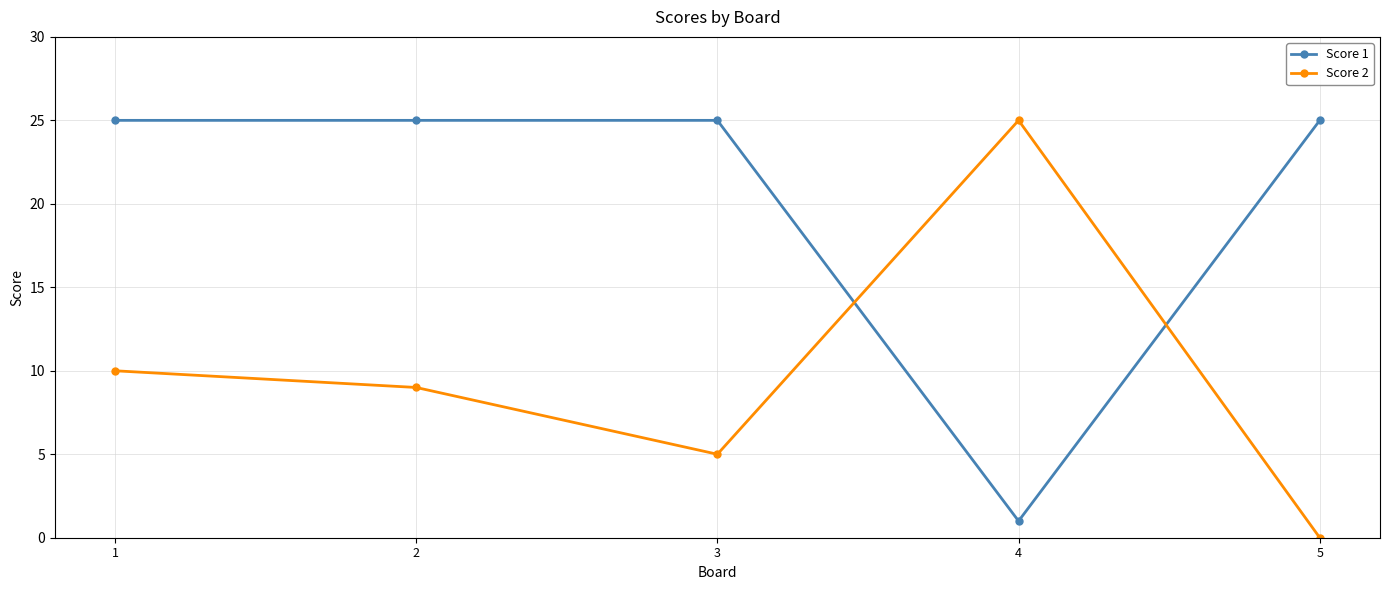

Where is Score 2 nearest to the value 12?

1